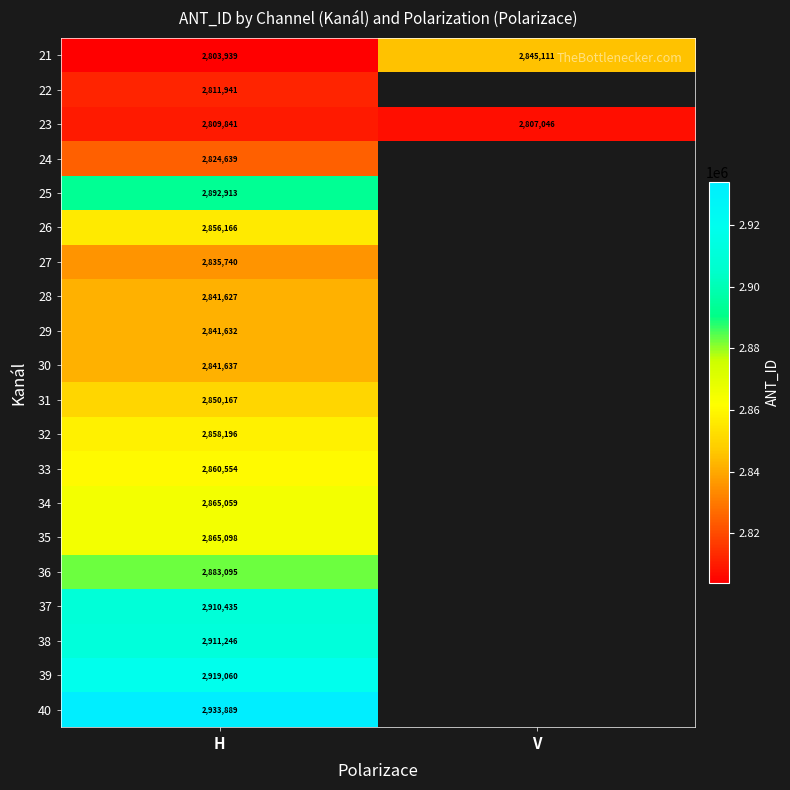

What is the approximate value of 21 at H, to the nearest 10?

2803940